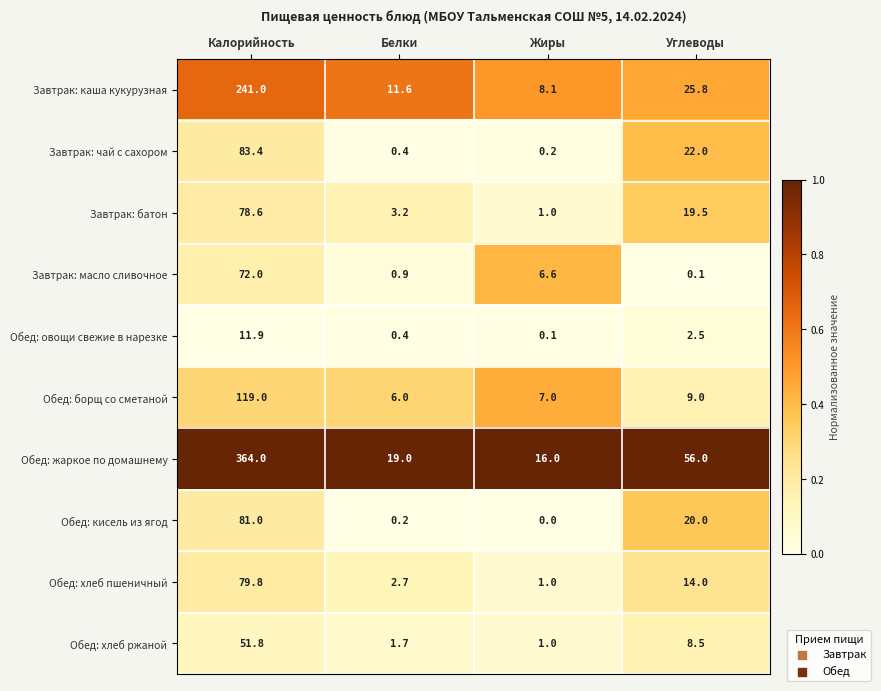

What is the maximum value shown in the chart?

364.0